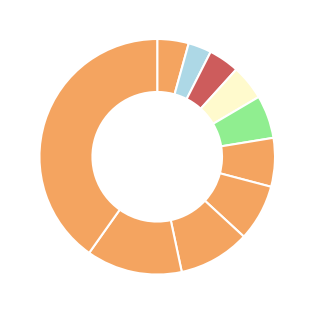

How many segments does this pie chart have?

10